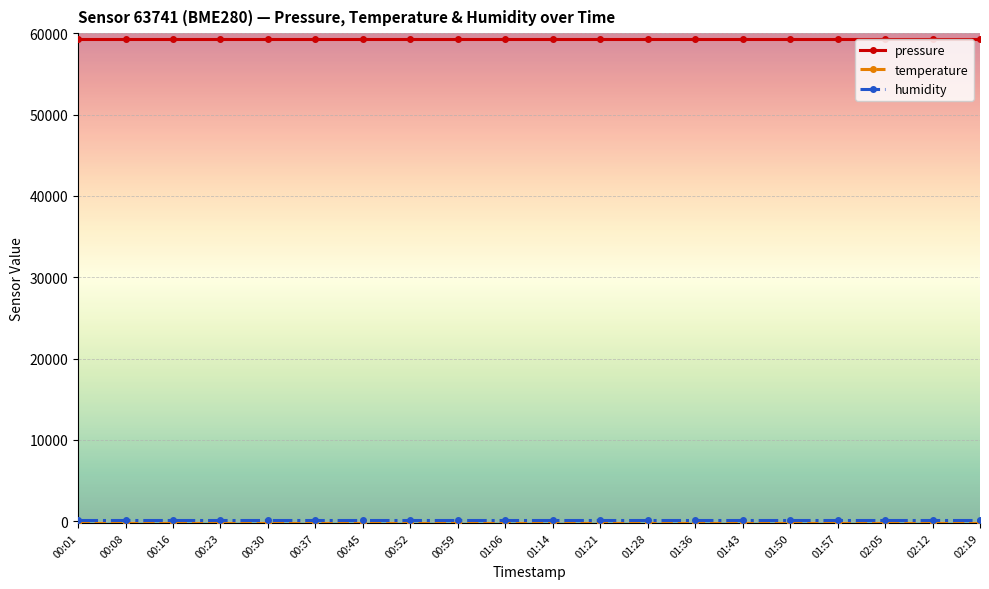

What is the value of the pressure point at the 18th from the left?

59337.3